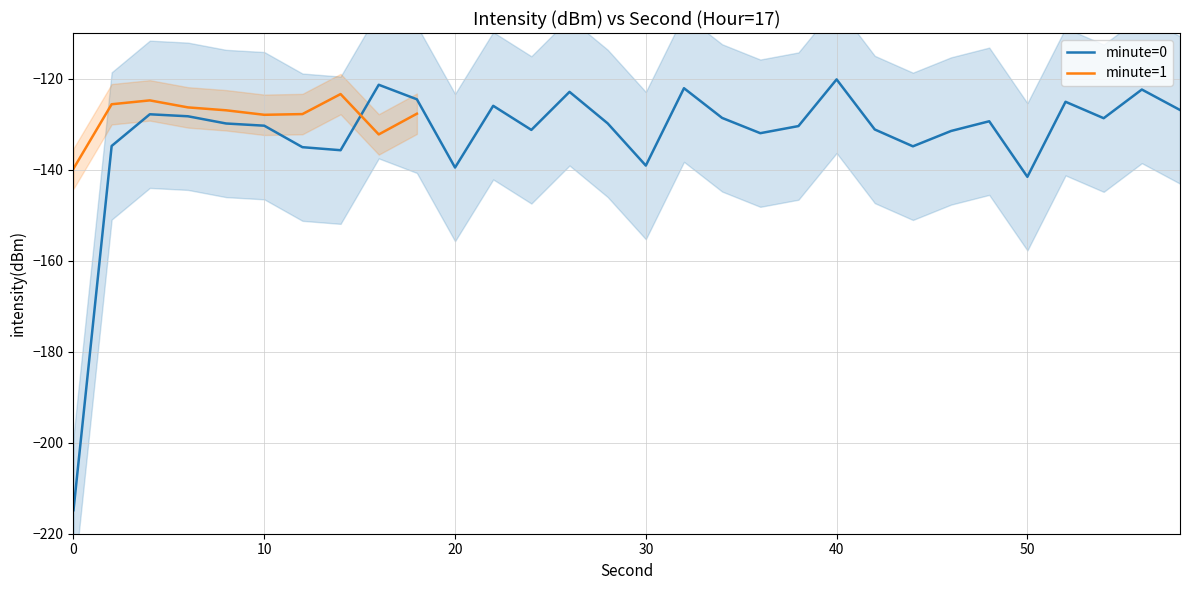

Is it true that the value at 56 is -73.4?

False